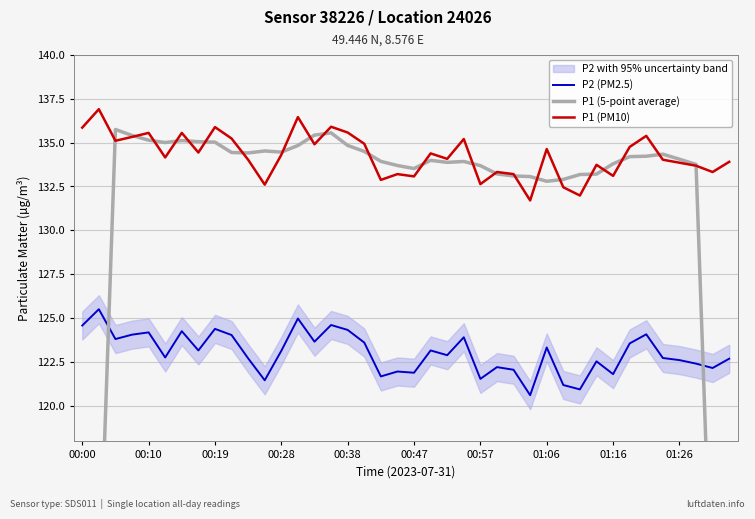

What is the value of the P1 (PM10) point at the 1st from the left?

135.8